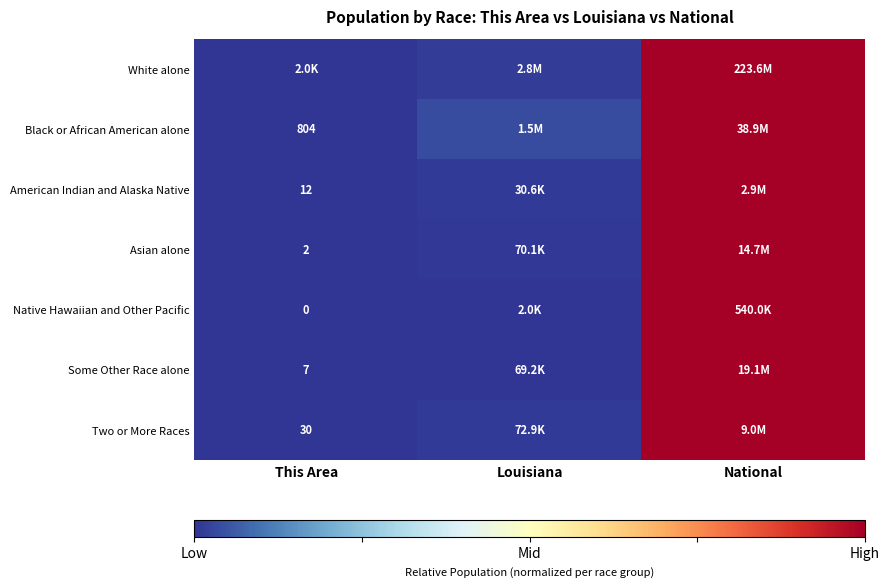

Which series has the largest range (max minus min)?

White alone